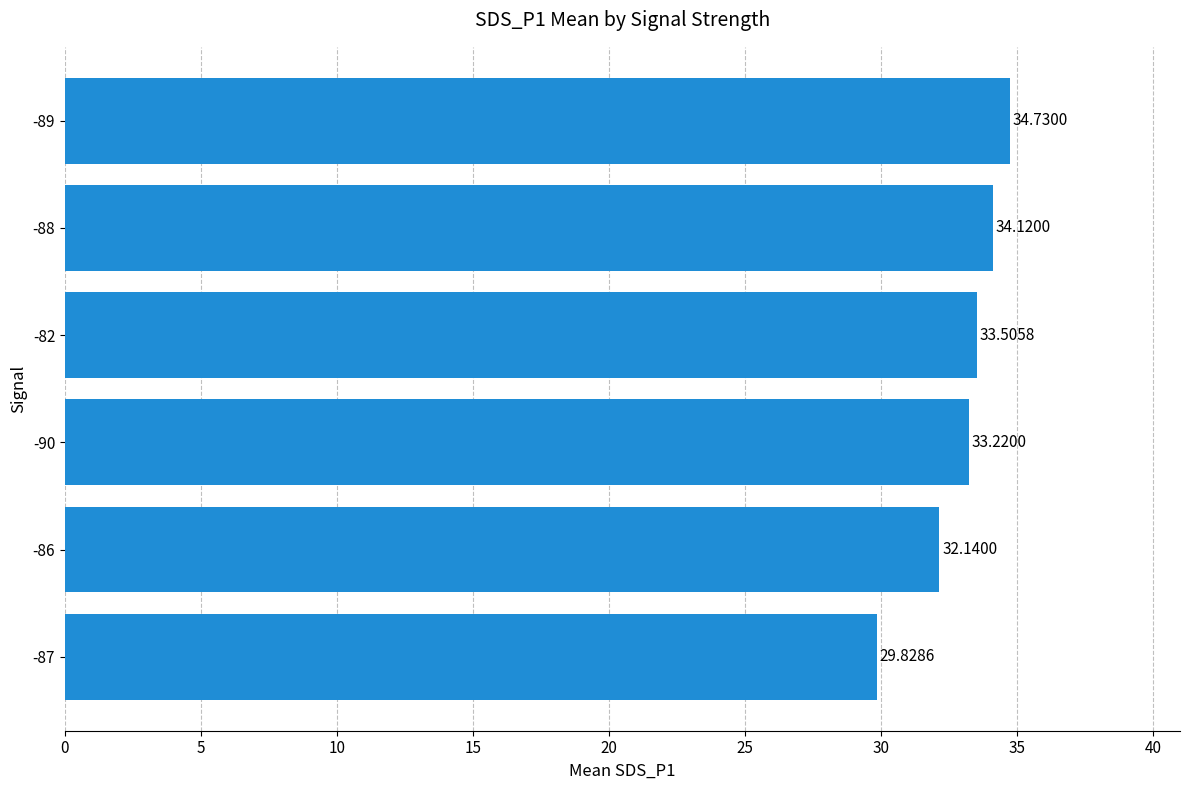

List the labels in order of value, smallest first.

-87, -86, -90, -82, -88, -89